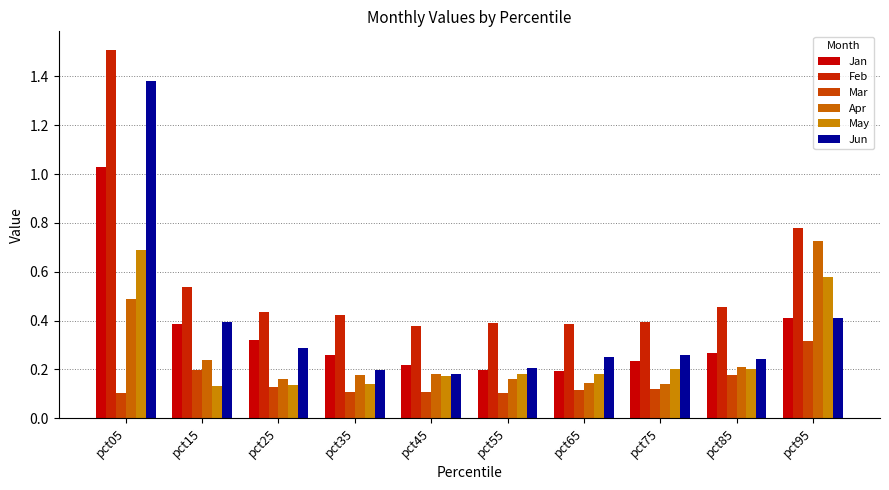

The value of Jun at pct35 is 0.2. True or false?

True